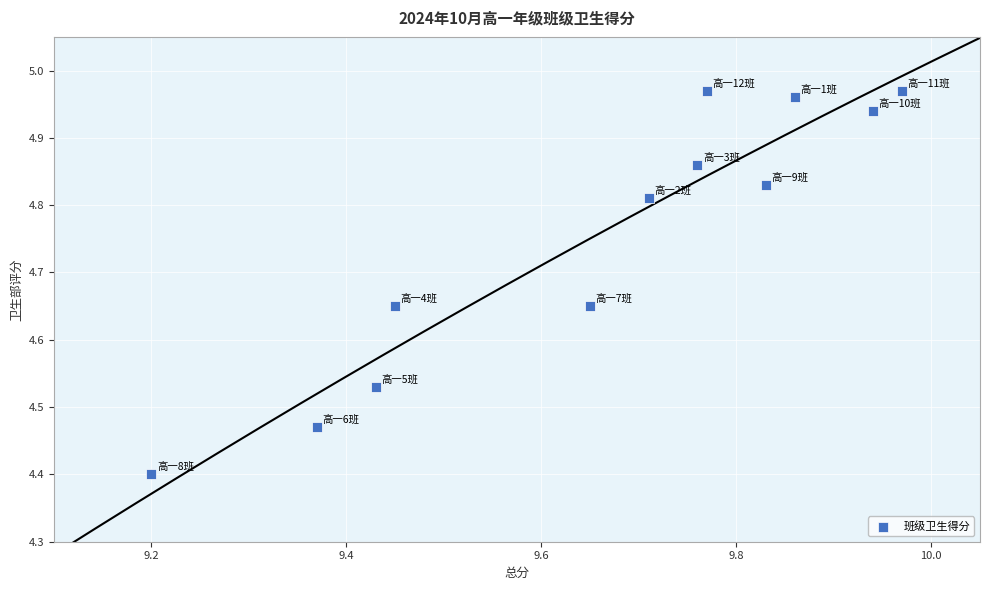

What is the range of Y values (max minus min)?

0.6